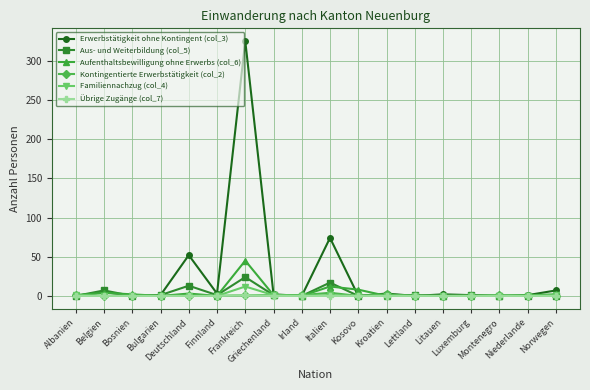

What is the greatest value displayed?

325